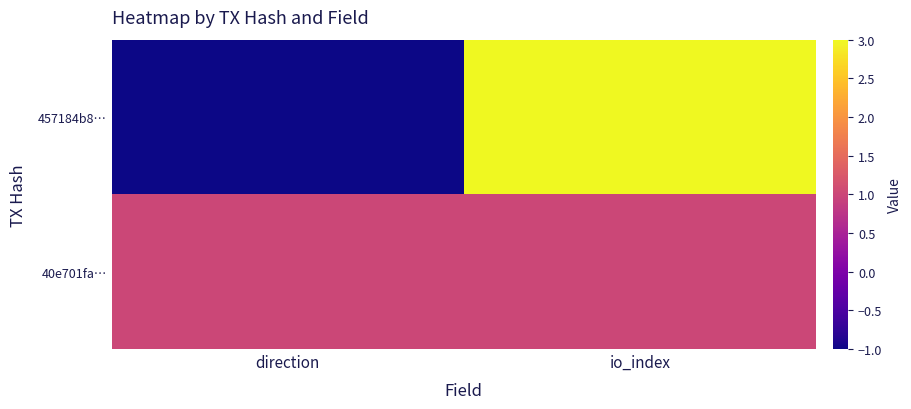

Between direction and io_index, which is larger?

io_index